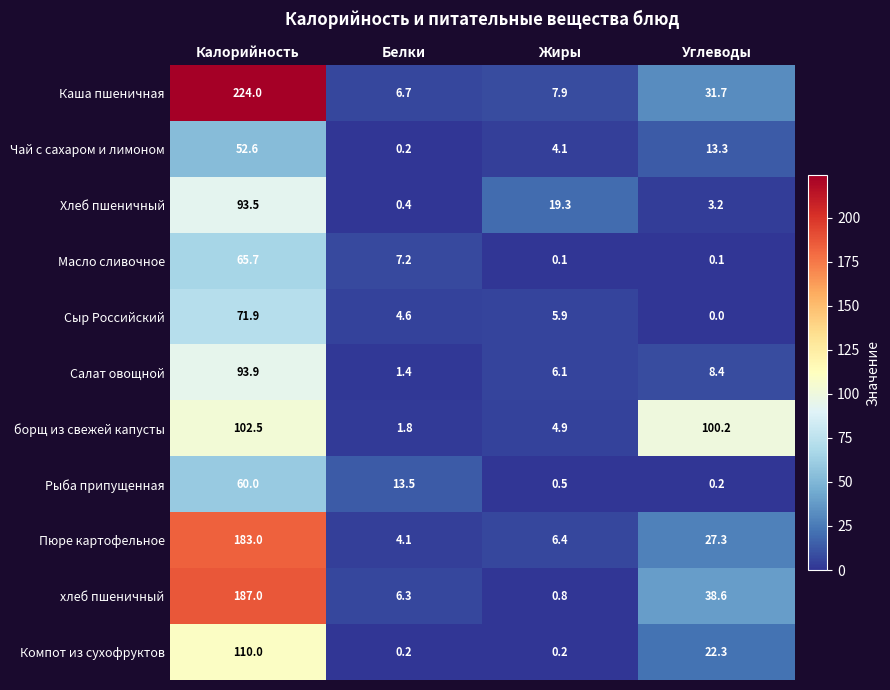

Which category has the lowest value across all series?

Углеводы